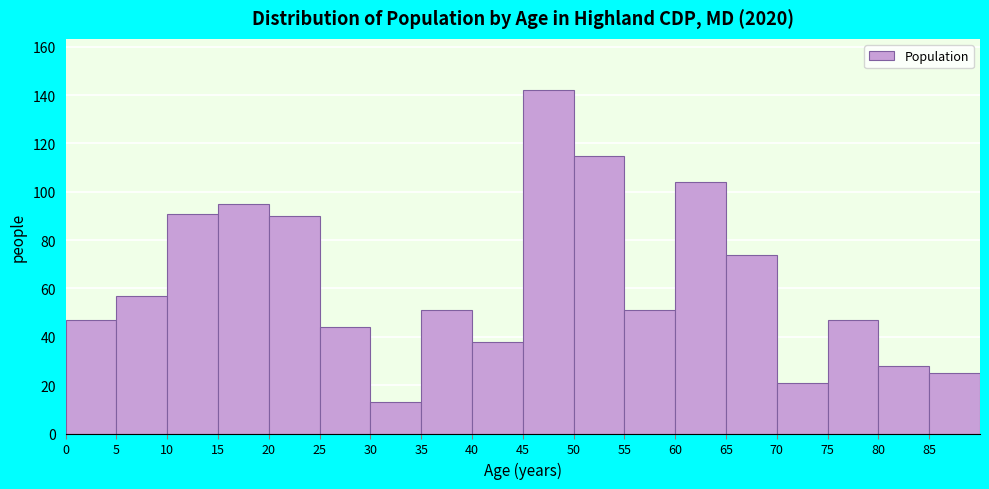

How tall is the bar that spans 5 to 10 on the x-axis? The values are not printed on the chart, so give them approximately, as read against the axis.

58